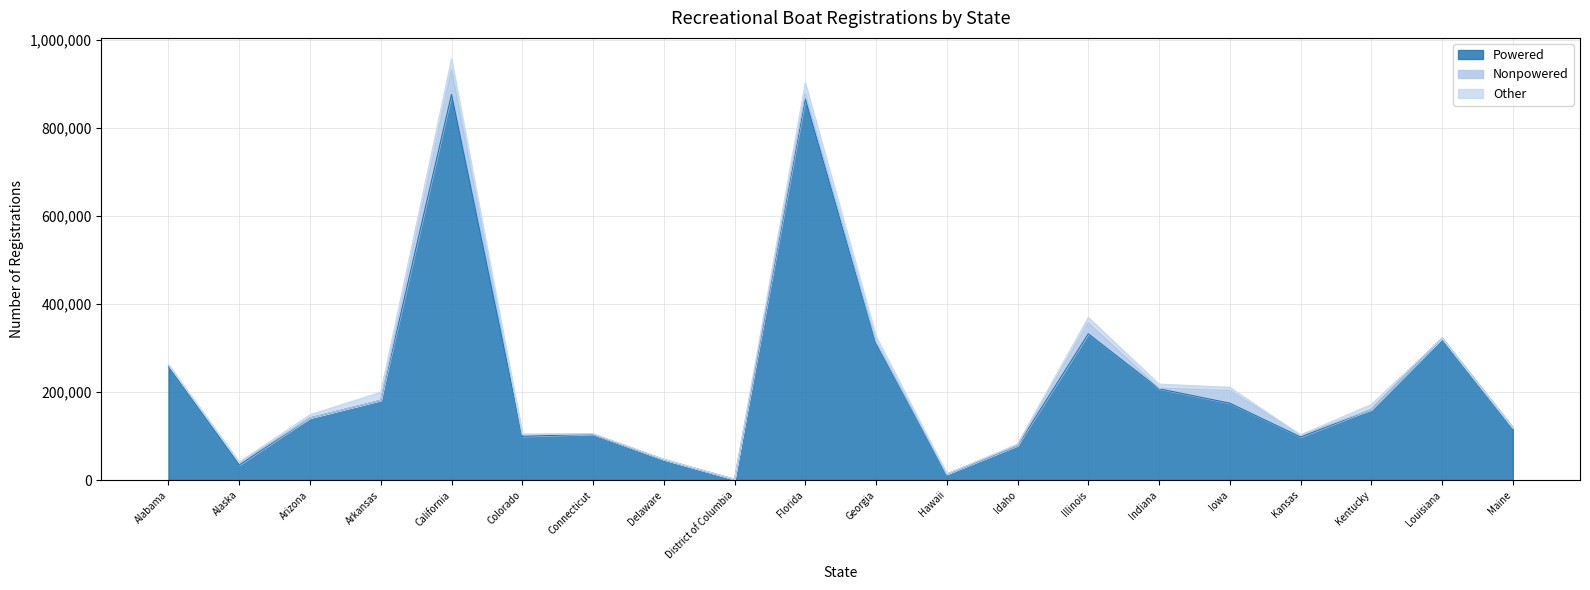

Where does the Nonpowered series first go above 1362?

Alabama